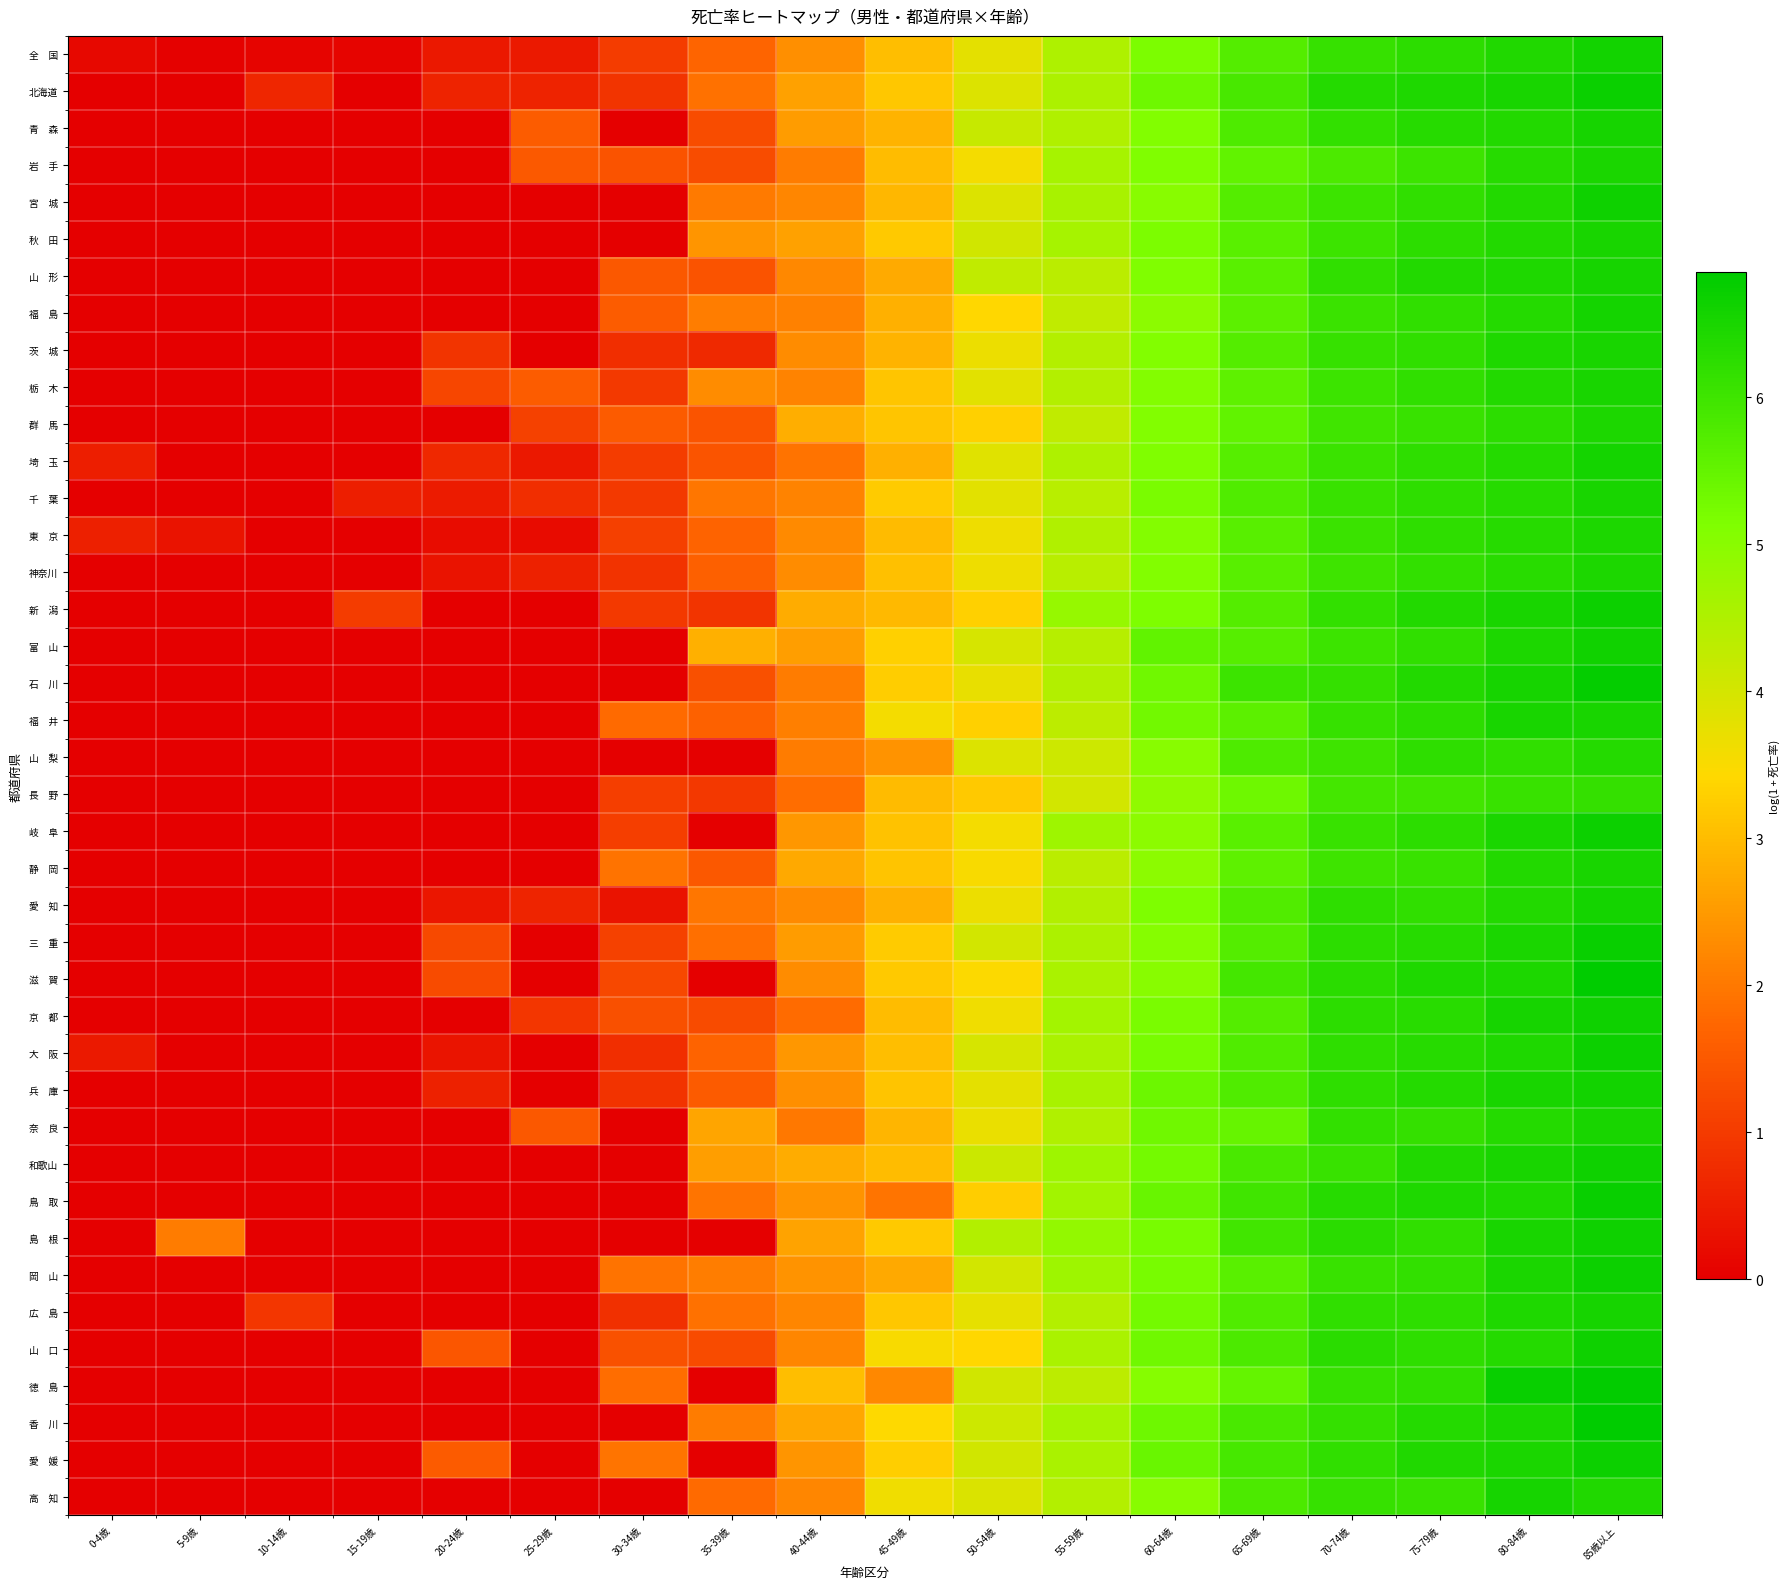

Which series has the largest range (max minus min)?

香 川